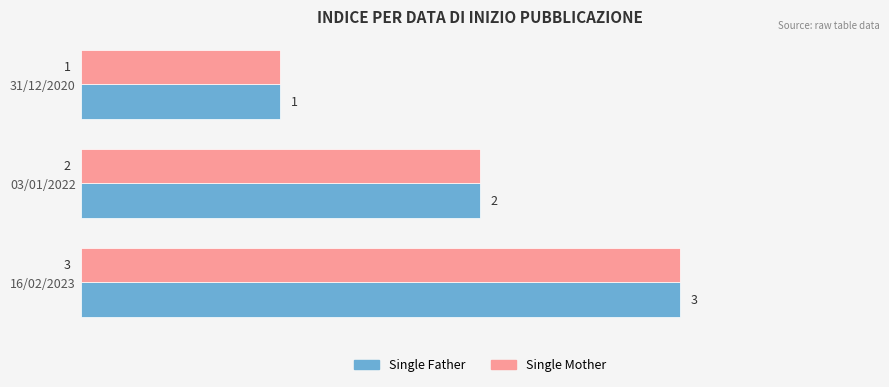

Is the value of Single Mother at 31/12/2020 greater than the value of Single Father at 16/02/2023?

No